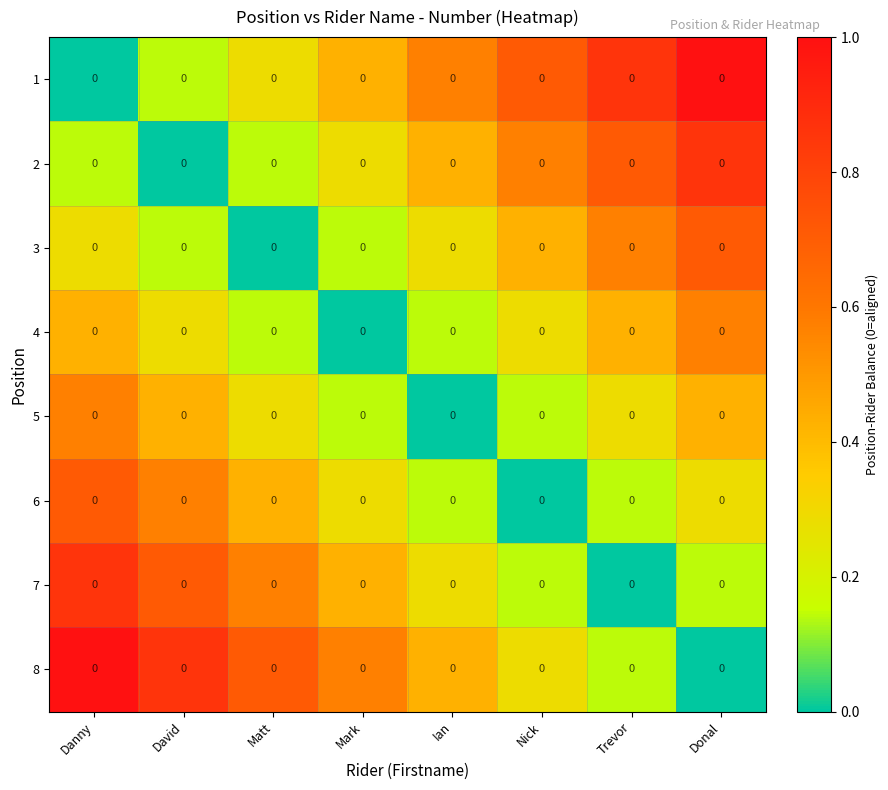

At which category does the chart reach its minimum across all series?

Danny